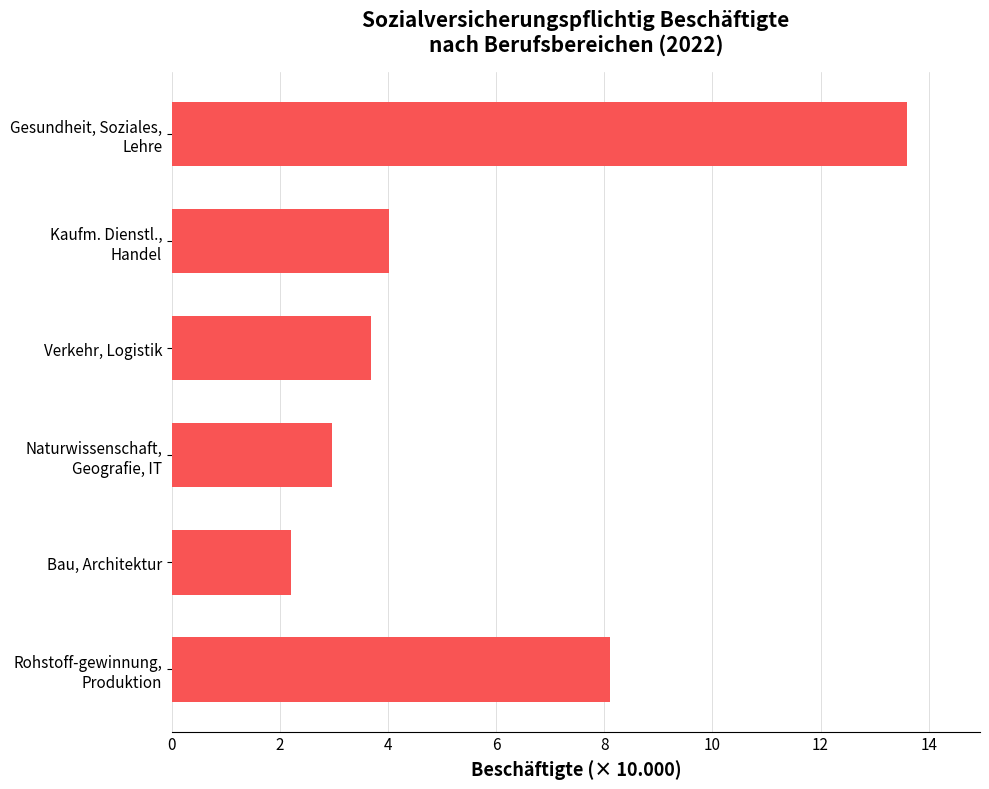

What is the average value?

5.8